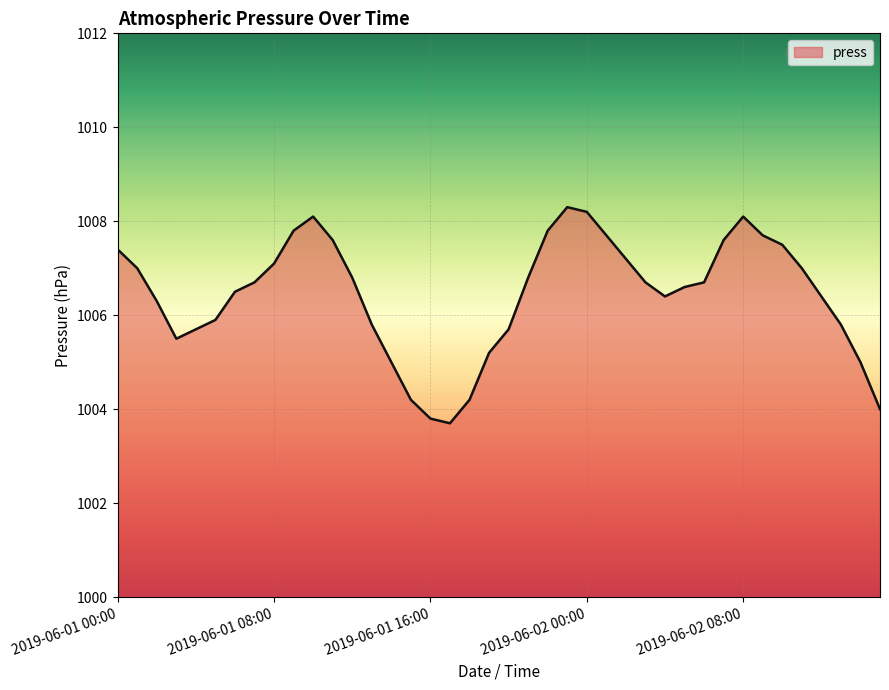

True or false: the data has more than 2 interior local peaks.

True